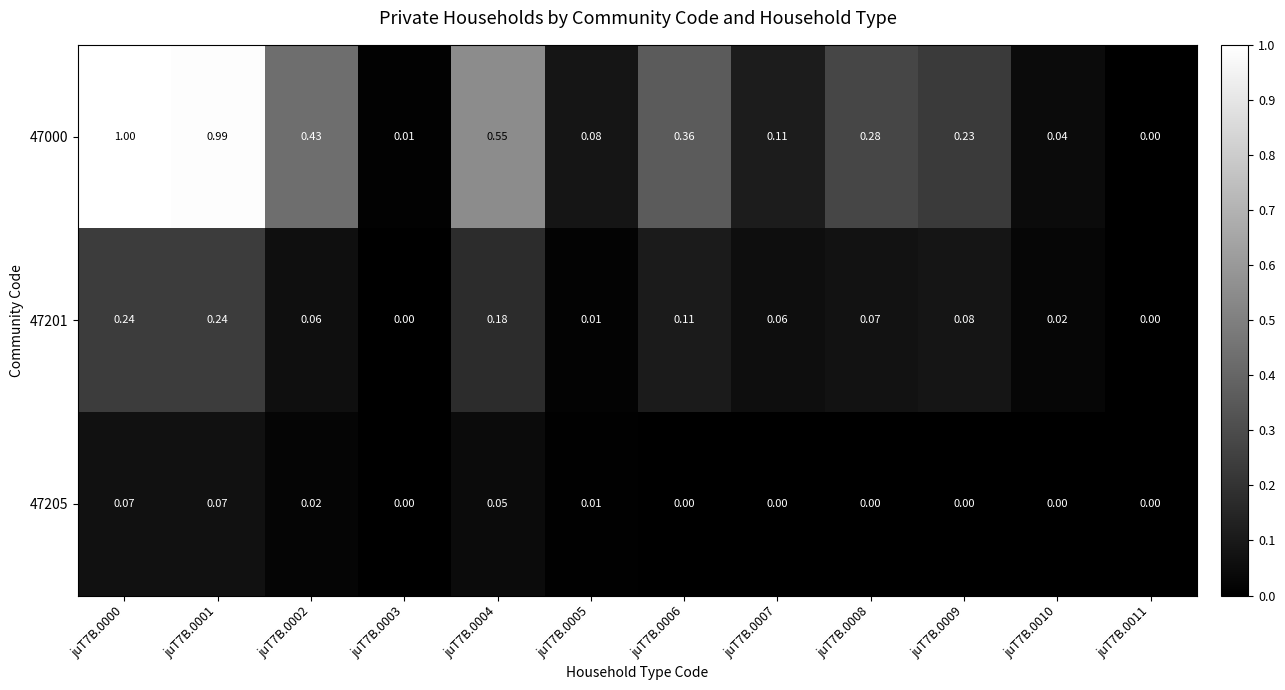

Count the number of data series in this chart.

3